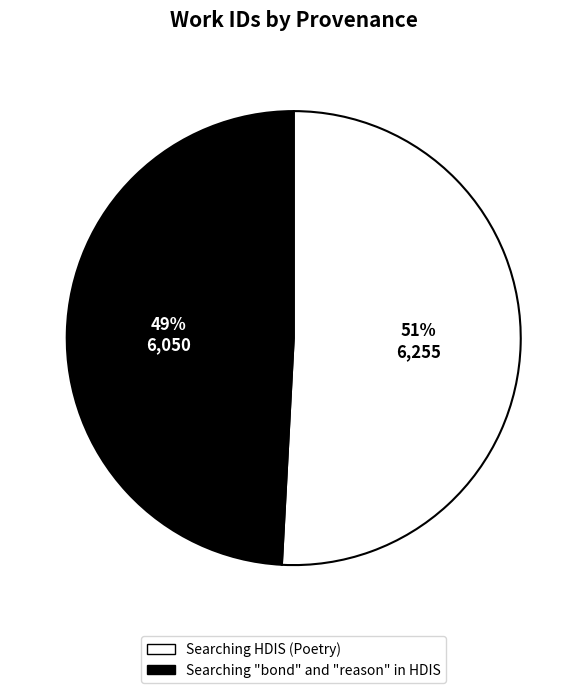

How many slices are in this pie chart?

2